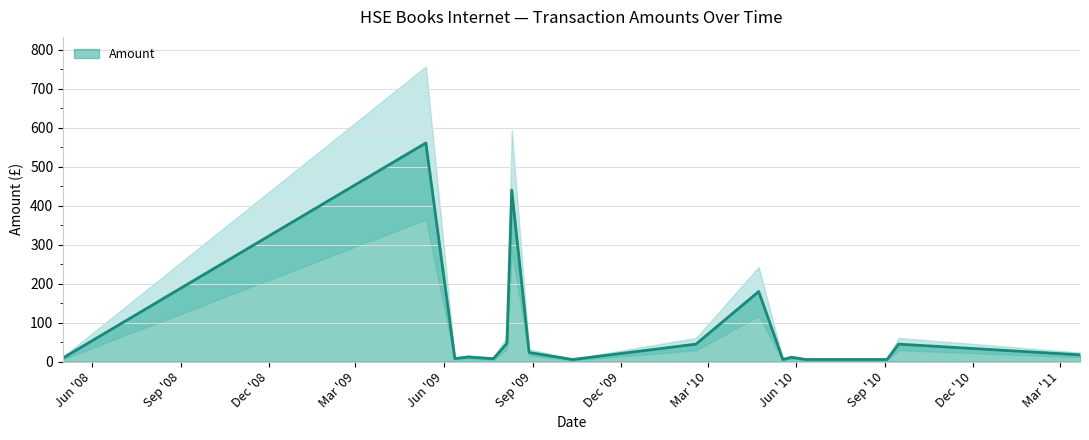

Rank the categories by value from highest to lowest.

2009-05-13, 2009-08-10, 2010-04-23, 2009-08-05, 2010-02-17, 2010-09-15, 2009-08-28, 2011-03-22, 2009-06-26, 2010-05-27, 2008-05-02, 2009-06-12, 2009-07-22, 2010-05-18, 2010-06-11, 2010-09-03, 2009-10-12